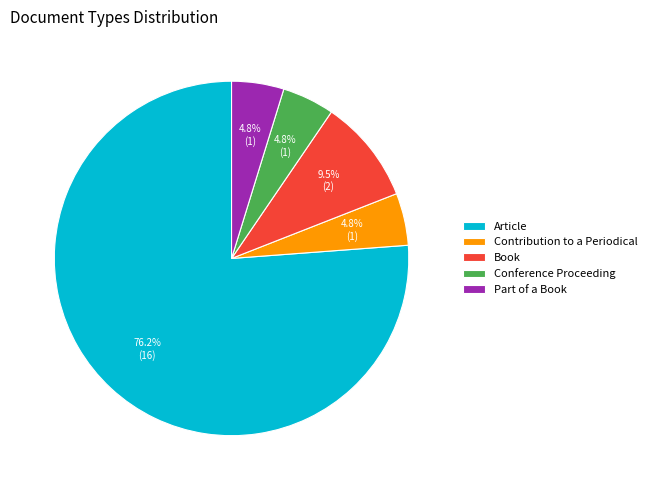

Is Article the majority of the pie?

Yes